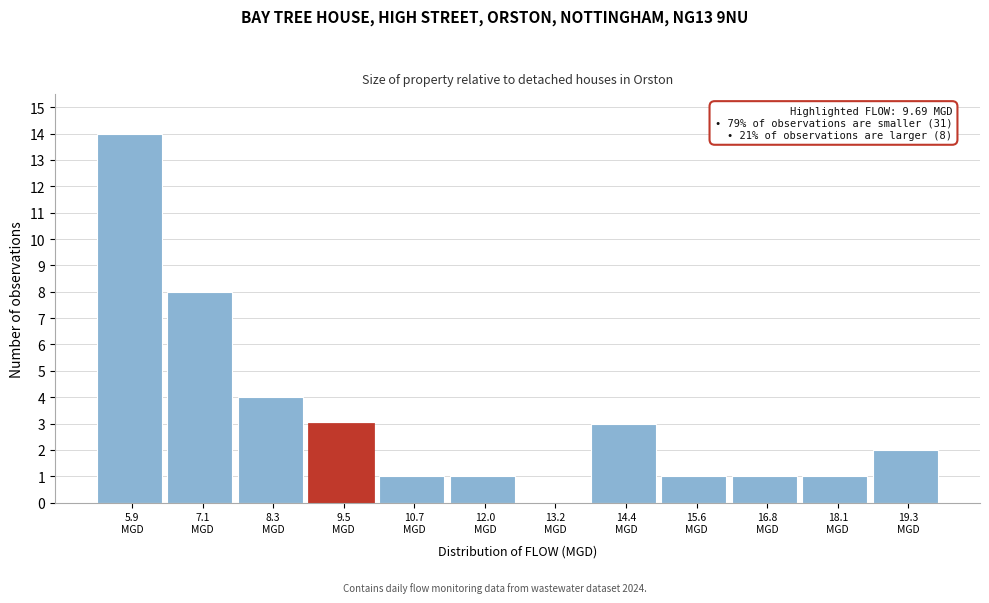

Which range on the x-axis has the tallest bar?

5.2 to 6.4